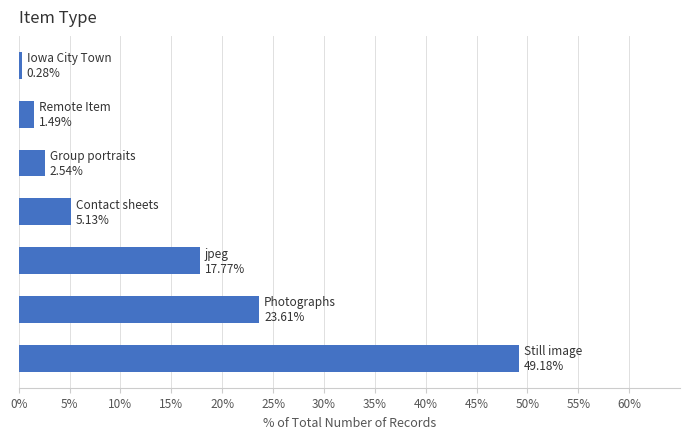

What is the minimum value shown in the chart?

0.3